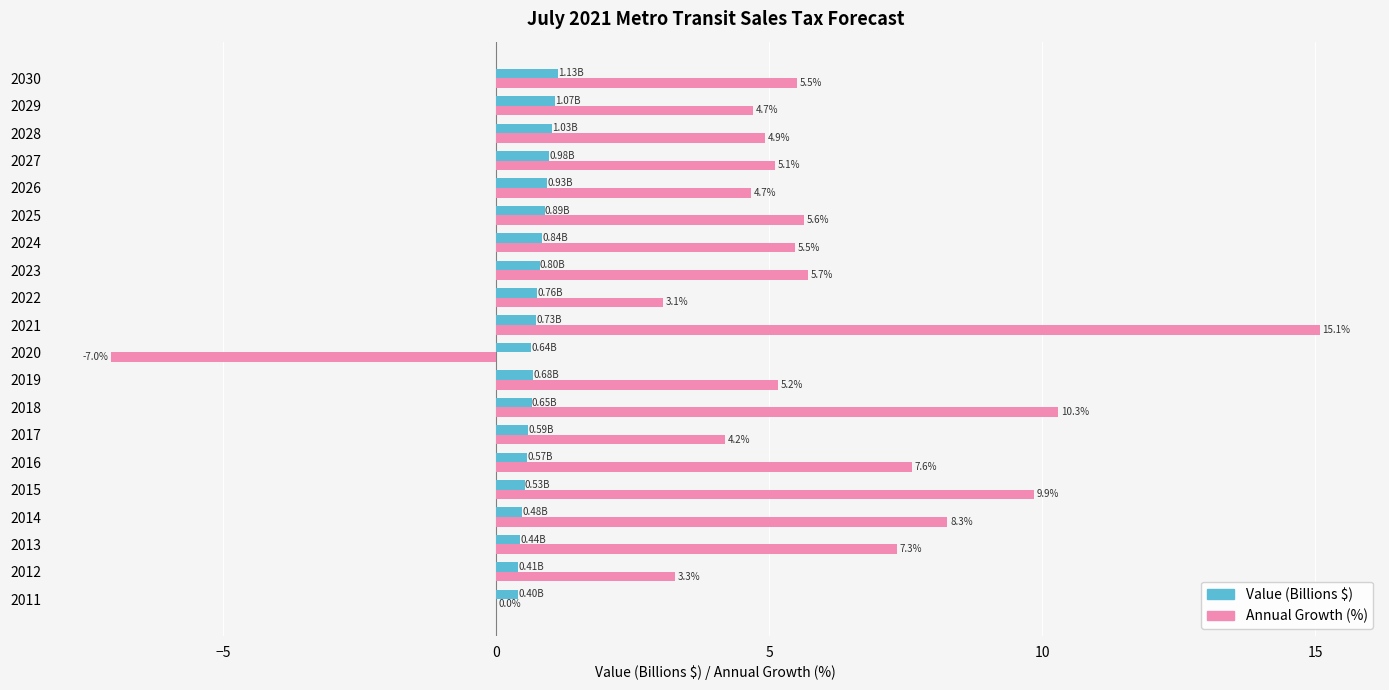

At which category is the sum across all series the highest?

2021